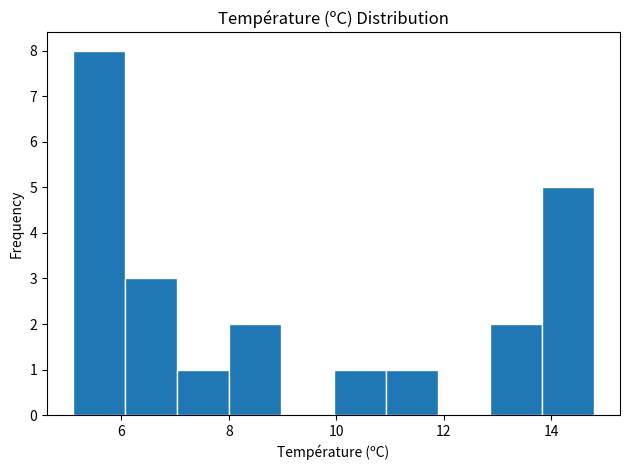

Which range on the x-axis has the tallest bar?

5.2 to 6.0